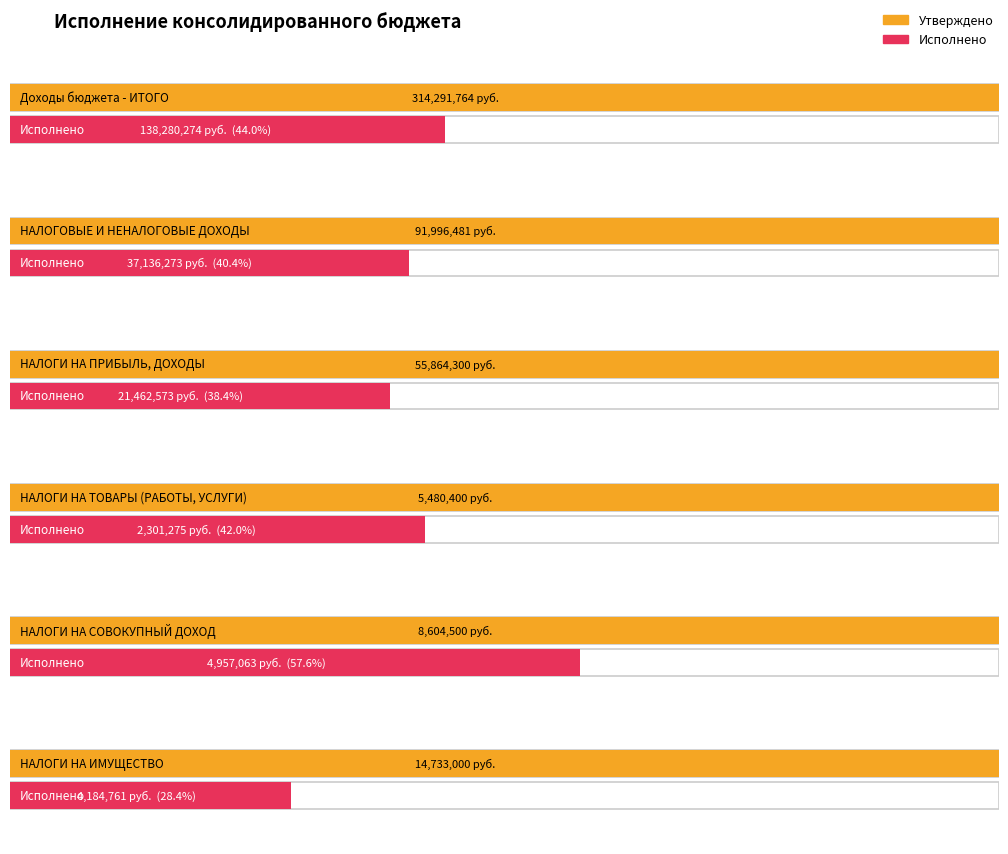

The Исполнено series shows 4818529.5 at НАЛОГИ НА ПРИБЫЛЬ, ДОХОДЫ. True or false?

False